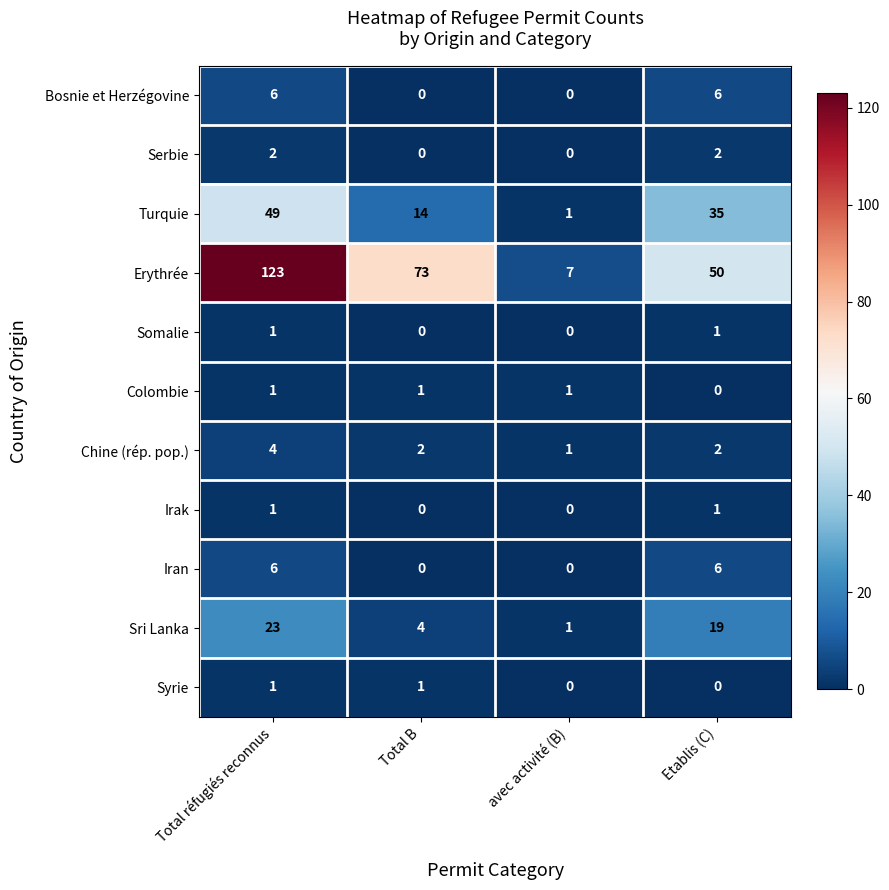

Which category has the lowest value in the Turquie series?

avec activité (B)